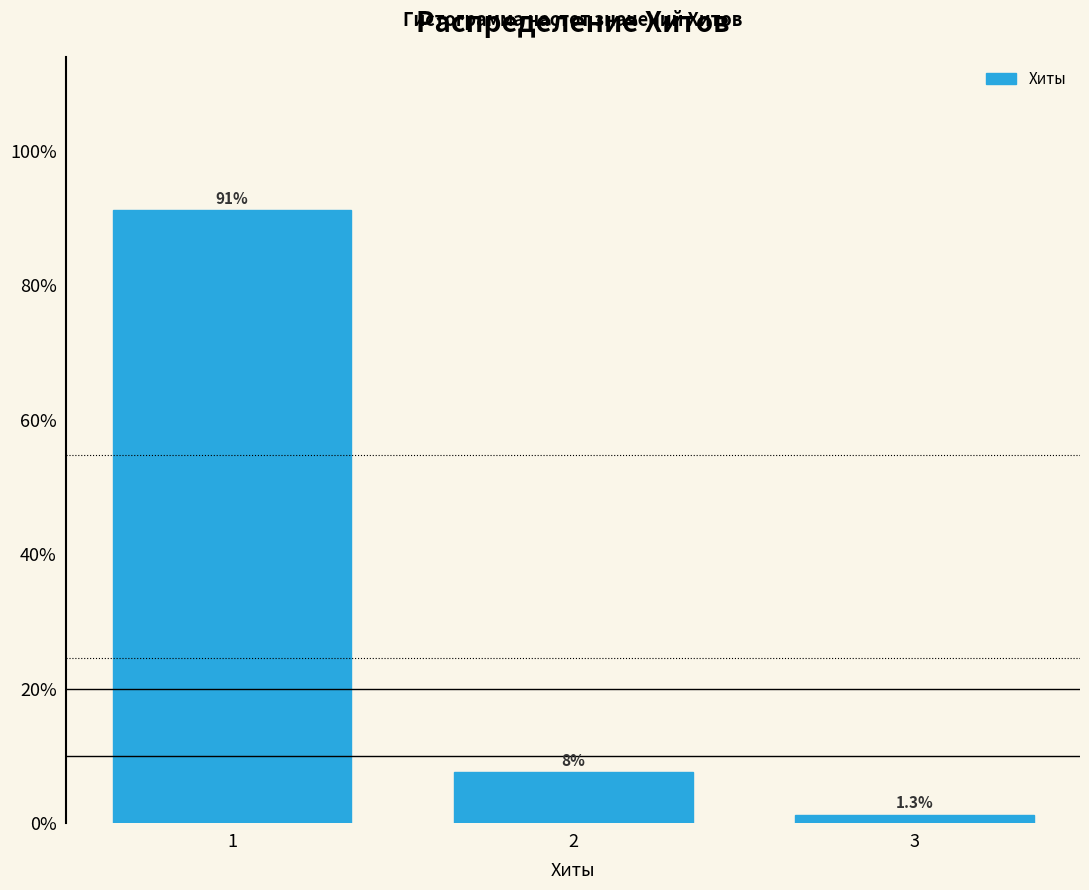

The value at 1 is 32.3. True or false?

False